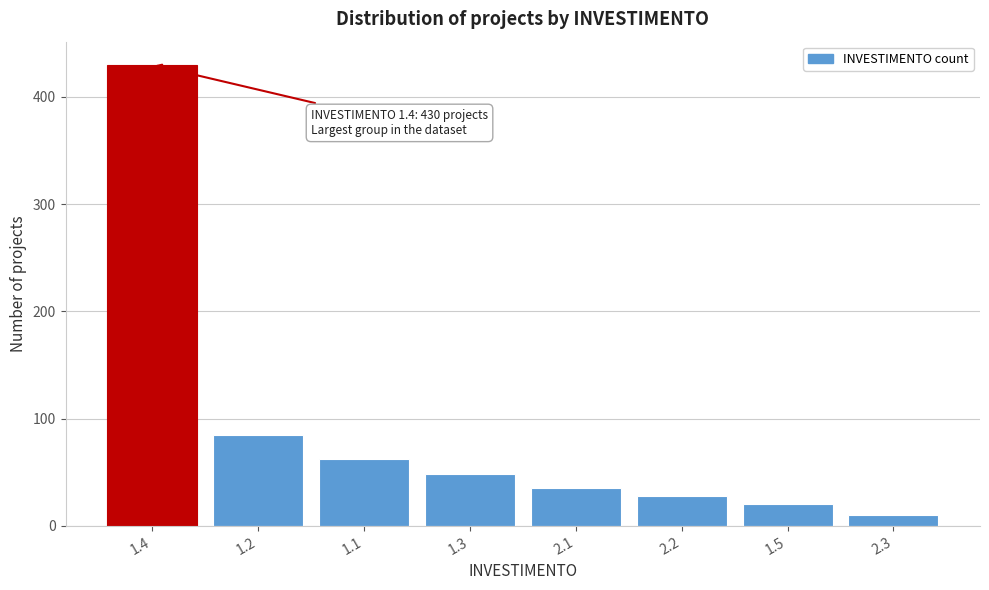

Reading left to right, what are all the values shown in this chart?

430	85	62	48	35	28	20	10